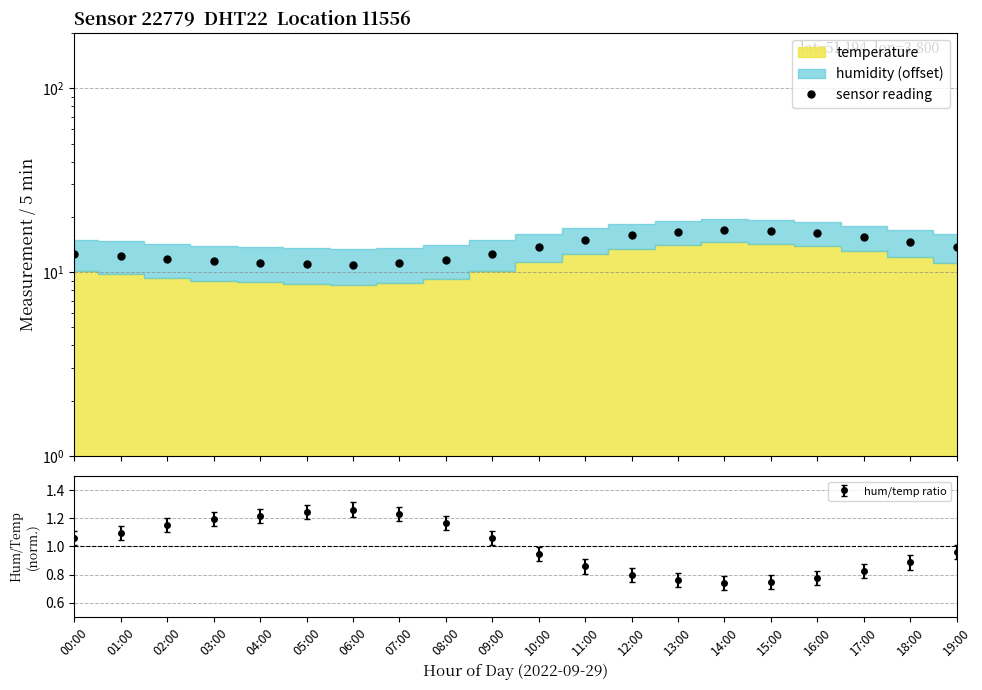

At which category does the chart reach its minimum across all series?

06:00